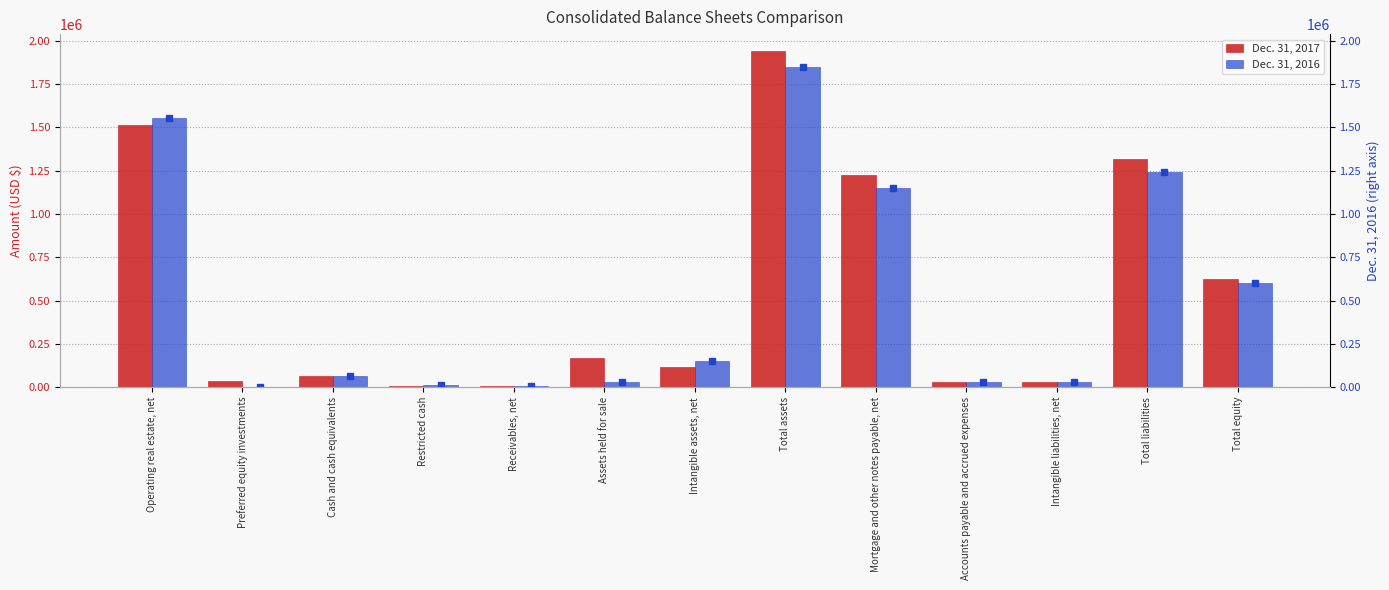

The Dec. 31, 2017 series shows 49815 at Intangible assets, net. True or false?

False